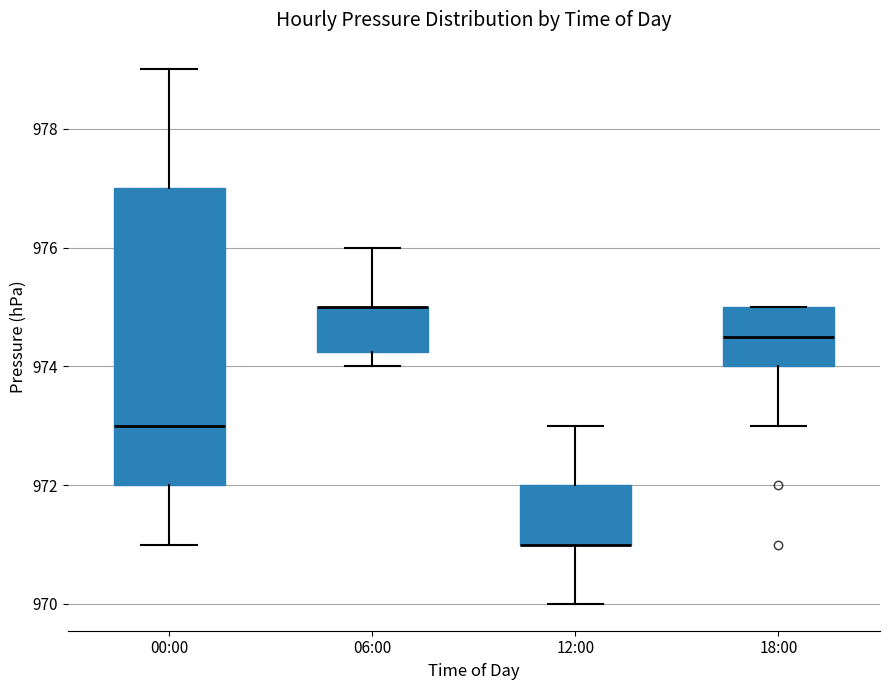

Where is the lower edge of the box for 18:00 on the y-axis? The values are not printed on the chart, so give them approximately, as read against the axis.

974.0